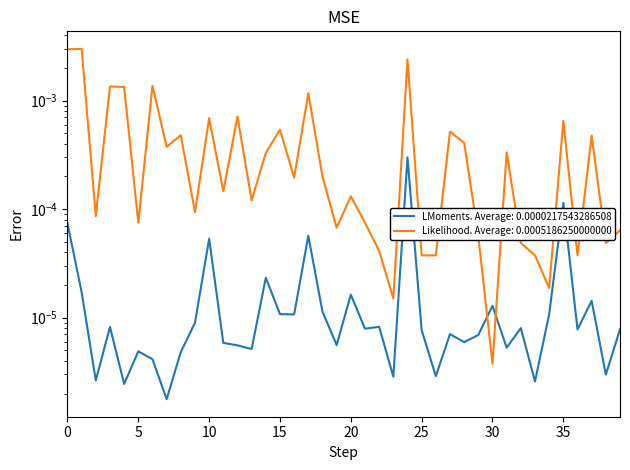

Reading left to right, list all the values displayed in this chart.

Value-Year: 0.0	0.0	0.0	0.0	0.0	0.0	0.0	0.0	0.0	0.0	0.0	0.0	0.0	0.0	0.0	0.0	0.0	0.0	0.0	0.0	0.0	0.0	0.0	0.0	0.0	0.0	0.0	0.0	0.0	0.0	0.0	0.0	0.0	0.0	0.0	0.0	0.0	0.0	0.0	0.0
Quantity2-Year: 0.0	0.0	0.0	0.0	0.0	0.0	0.0	0.0	0.0	0.0	0.0	0.0	0.0	0.0	0.0	0.0	0.0	0.0	0.0	0.0	0.0	0.0	0.0	0.0	0.0	0.0	0.0	0.0	0.0	0.0	0.0	0.0	0.0	0.0	0.0	0.0	0.0	0.0	0.0	0.0